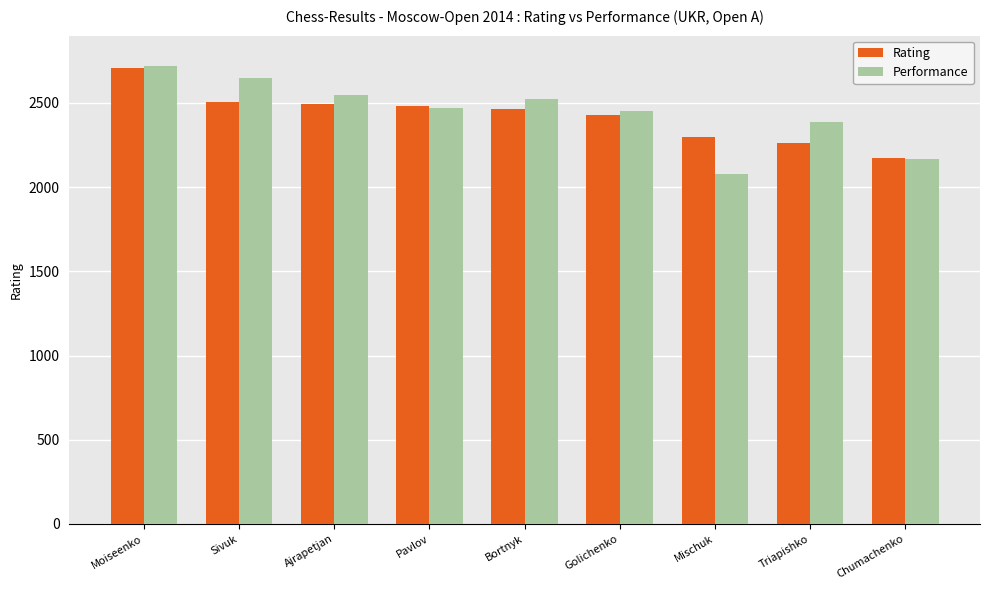

At which label does Rating reach its minimum?

Chumachenko